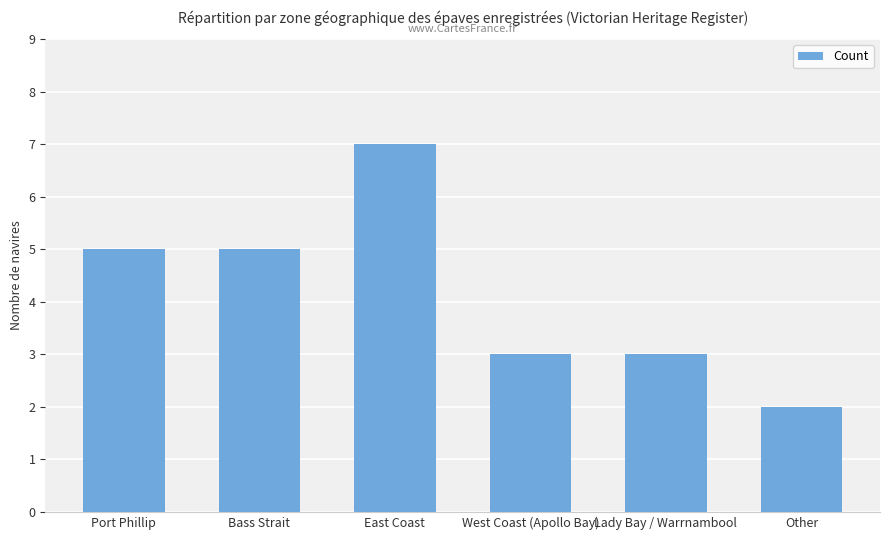

What is the difference between the values at Port Phillip and Other?

3